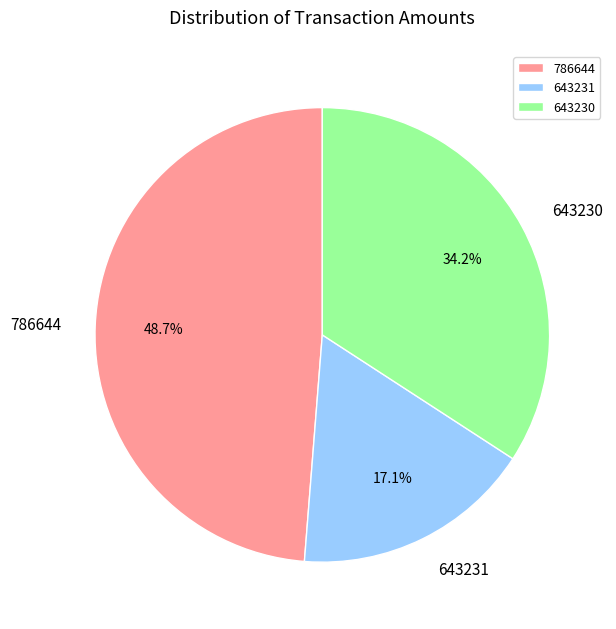

Which category has the smallest portion of the pie?

643231